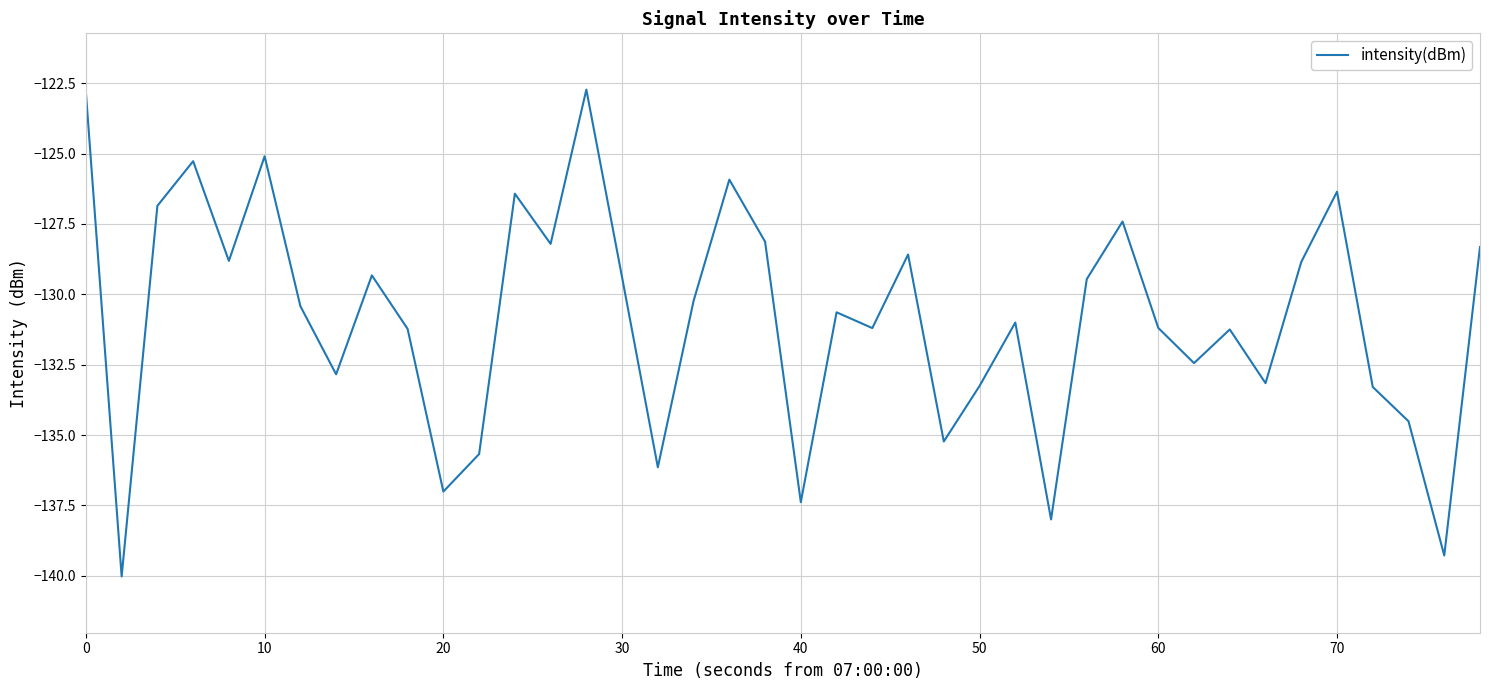

What is the maximum value shown in the chart?

-122.7